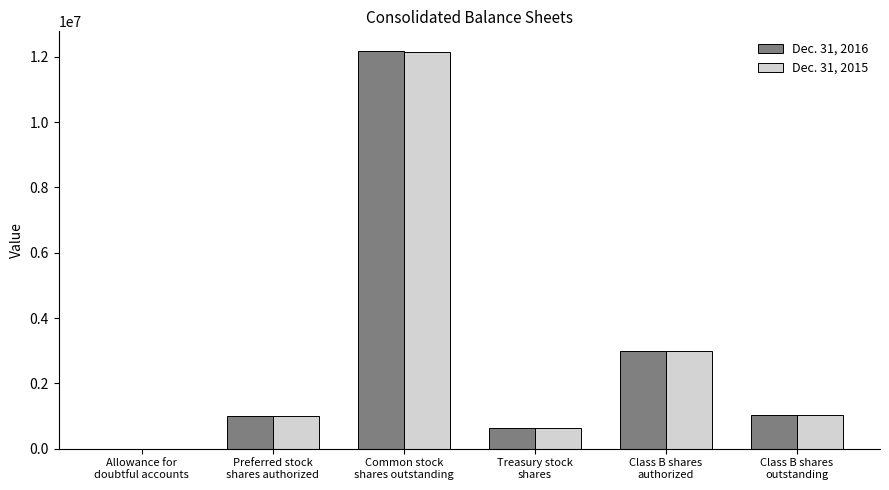

Count the number of data series in this chart.

2